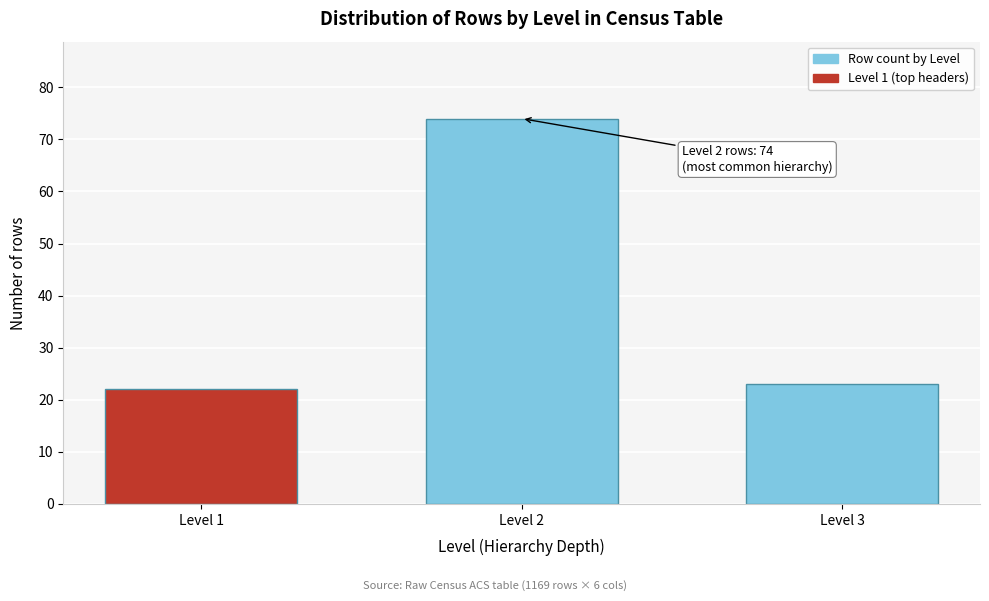

Reading left to right, extract all data points from this chart.

Level 1=22	Level 2=74	Level 3=23